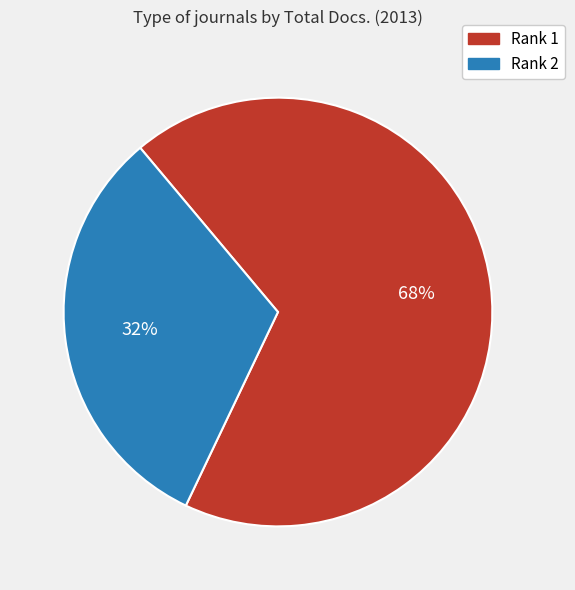

How many slices are in this pie chart?

2